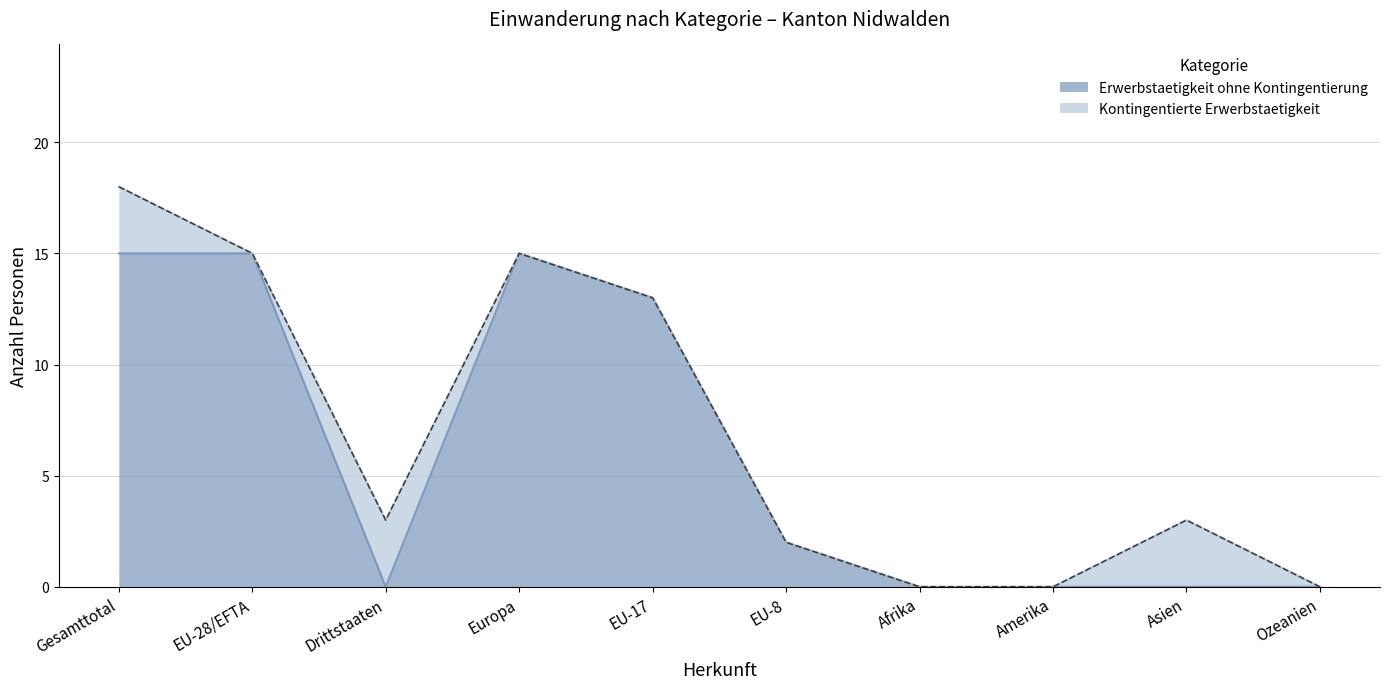

Which has a higher value, Gesamttotal or Ozeanien?

Gesamttotal